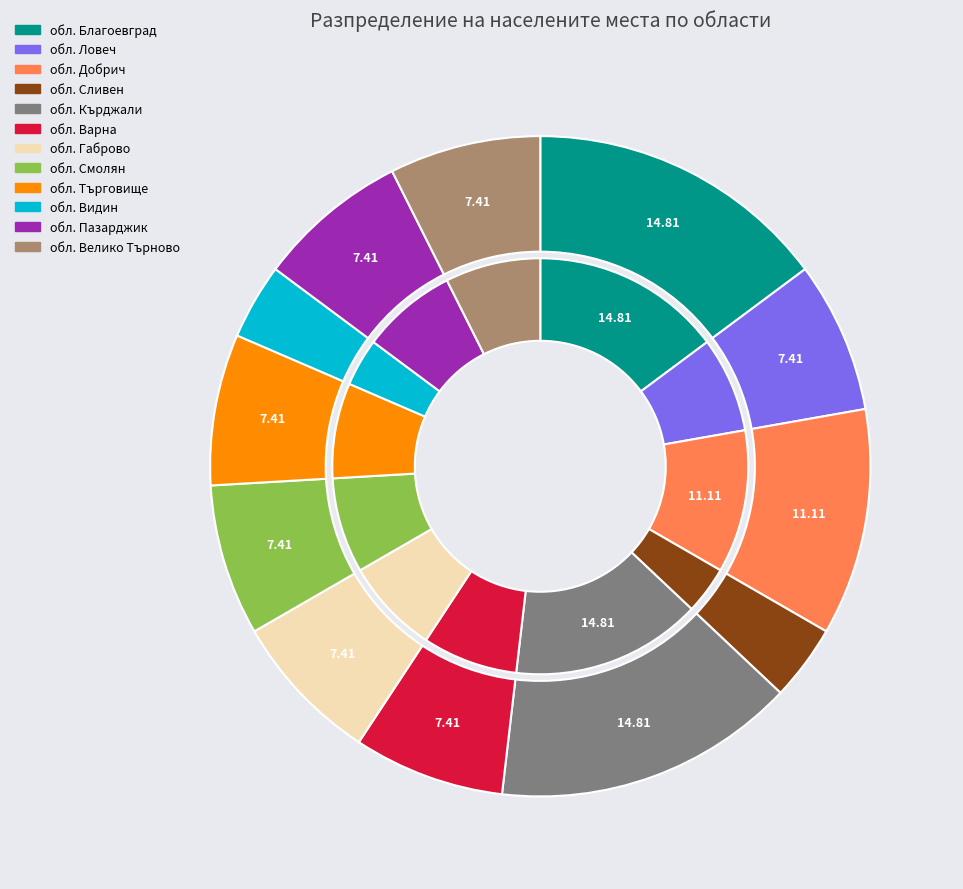

To the nearest percent, what portion does обл. Добрич represent?

11%